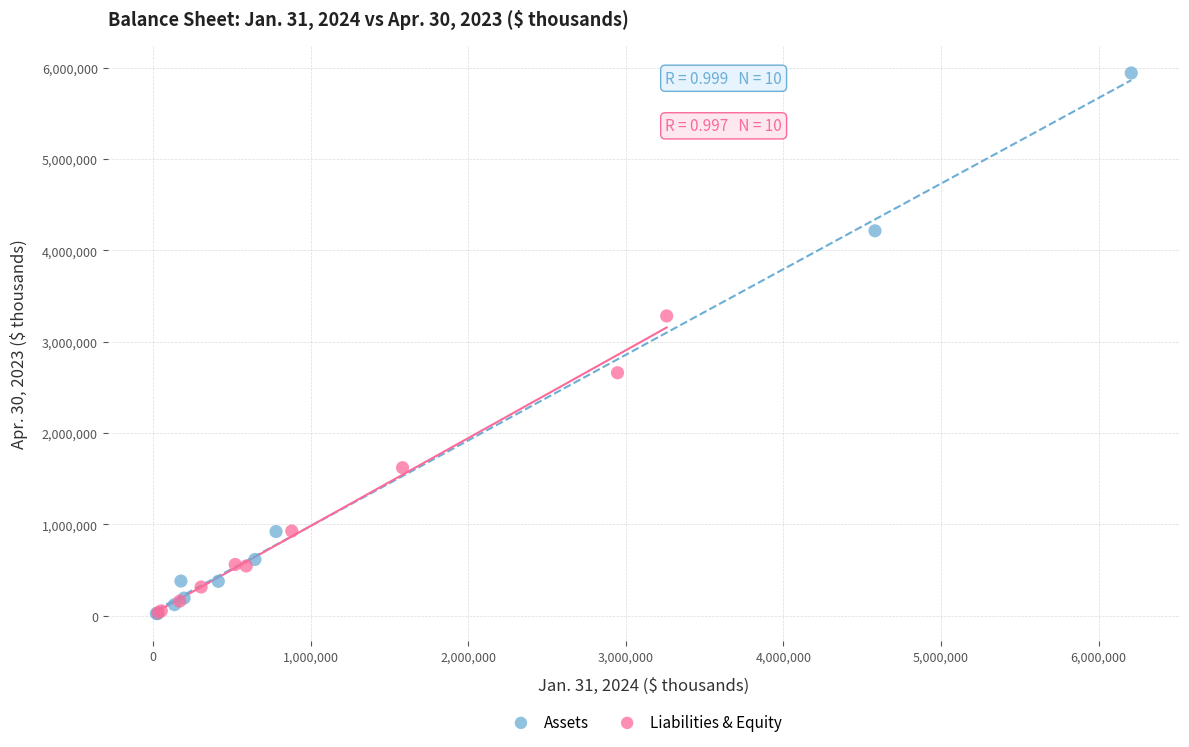

Which series contains the highest Y value?

Assets